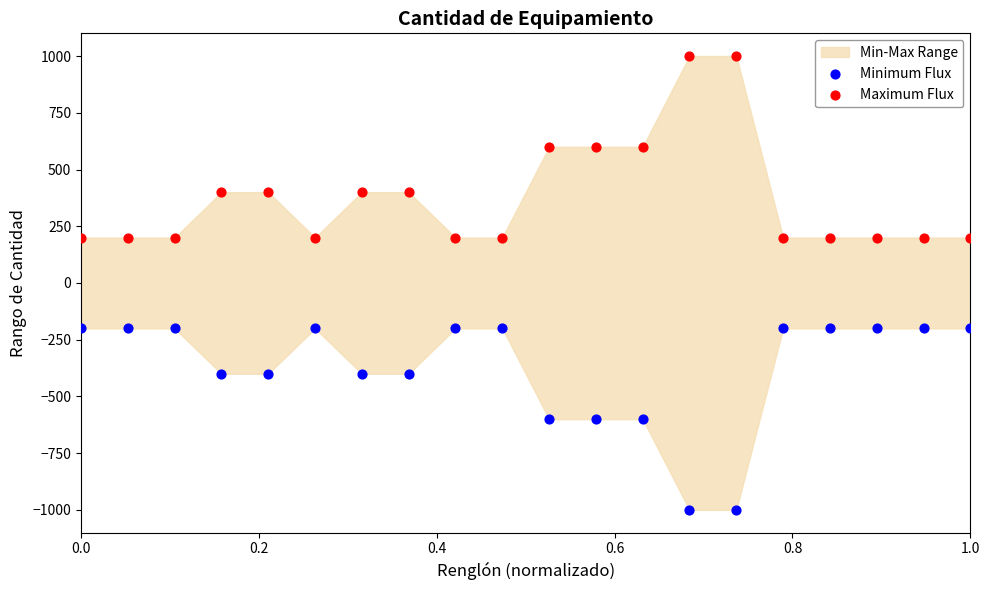

Which series reaches the minimum Y coordinate?

Minimum Flux